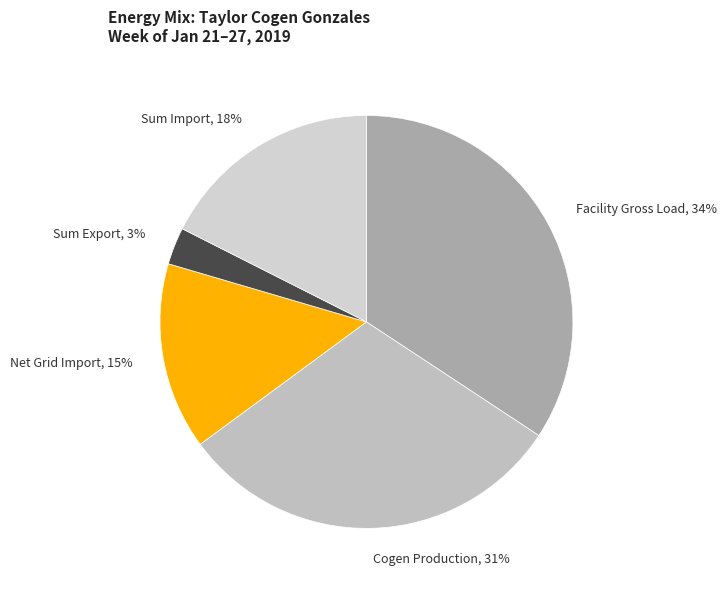

Is Net Grid Import the majority of the pie?

No